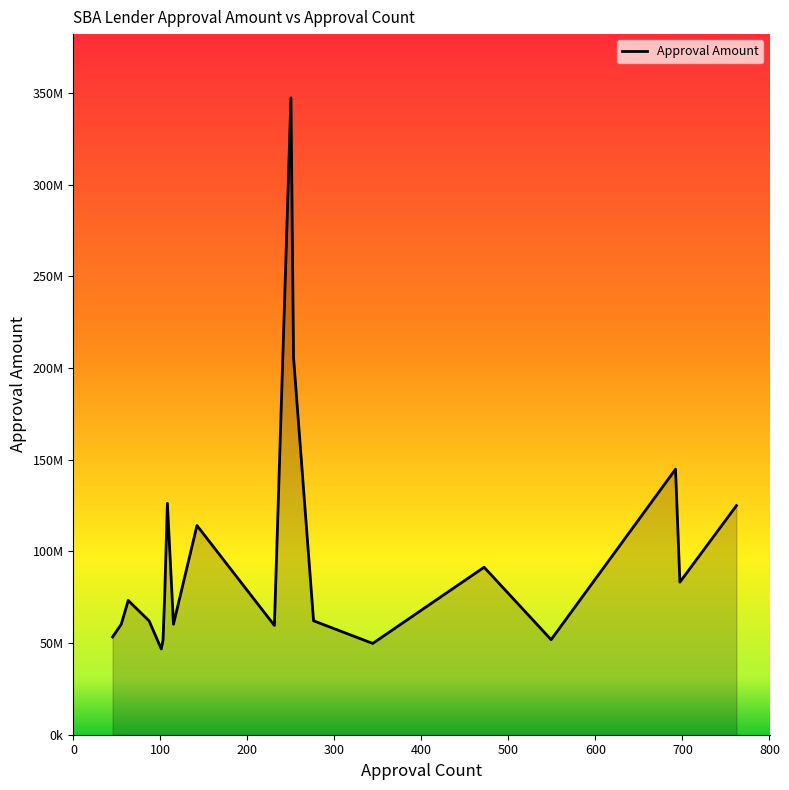

Is this an area chart (filled region under the line)?

Yes